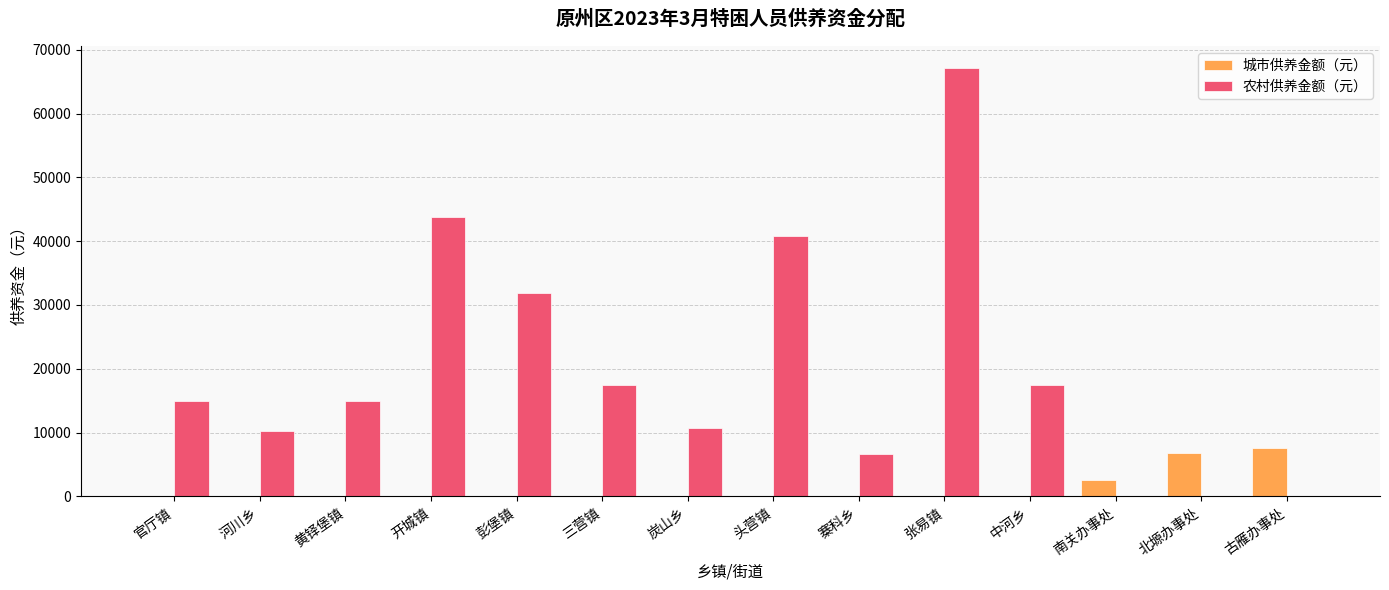

How many series are shown in this chart?

2